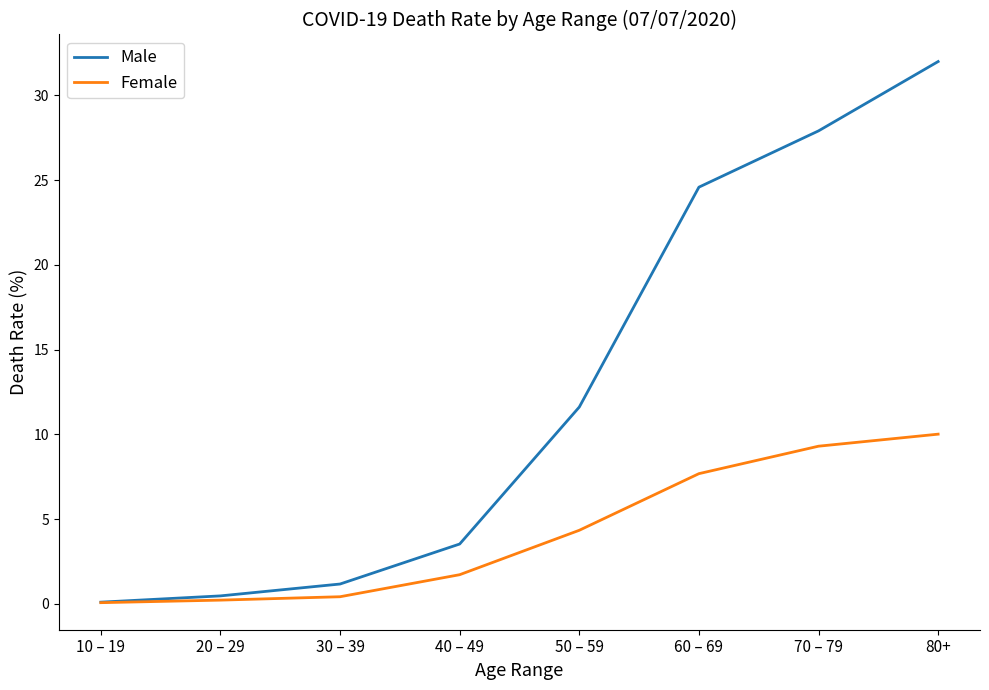

What is the average value of the Female series?

4.2